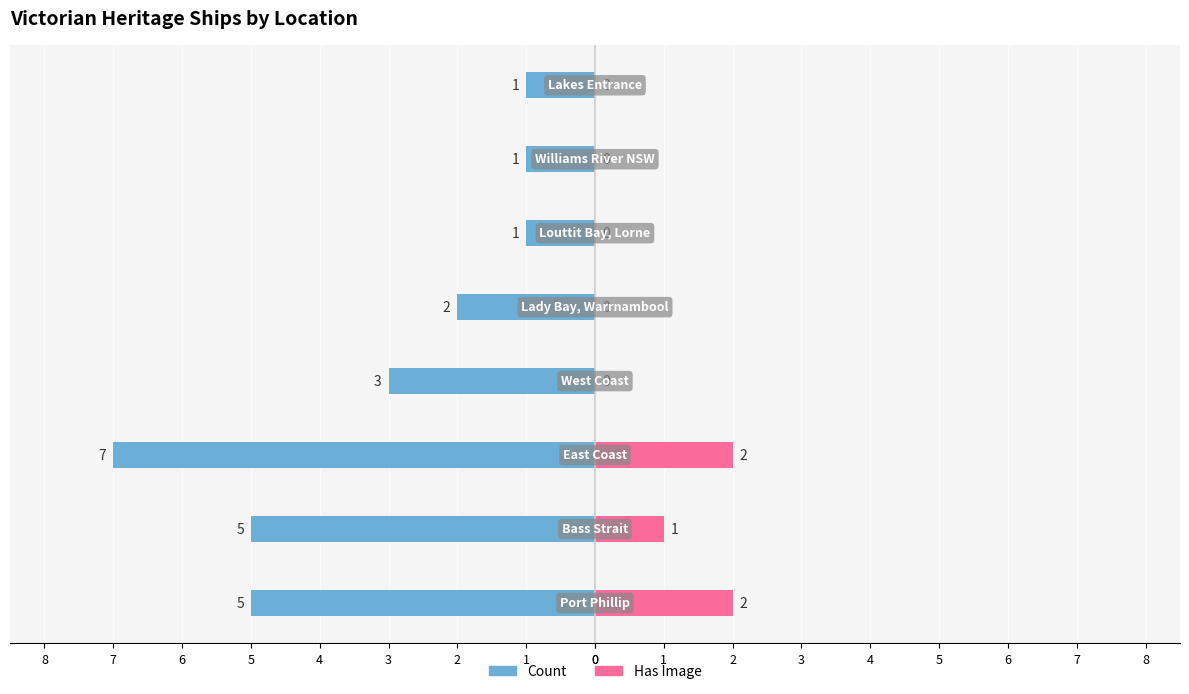

Reading right to left, transcribe all the data shown in this chart.

Count: 7=-1	6=-1	5=-1	4=-2	3=-3	2=-7	1=-5	0=-5
Has Image: 7=0	6=0	5=0	4=0	3=0	2=2	1=1	0=2